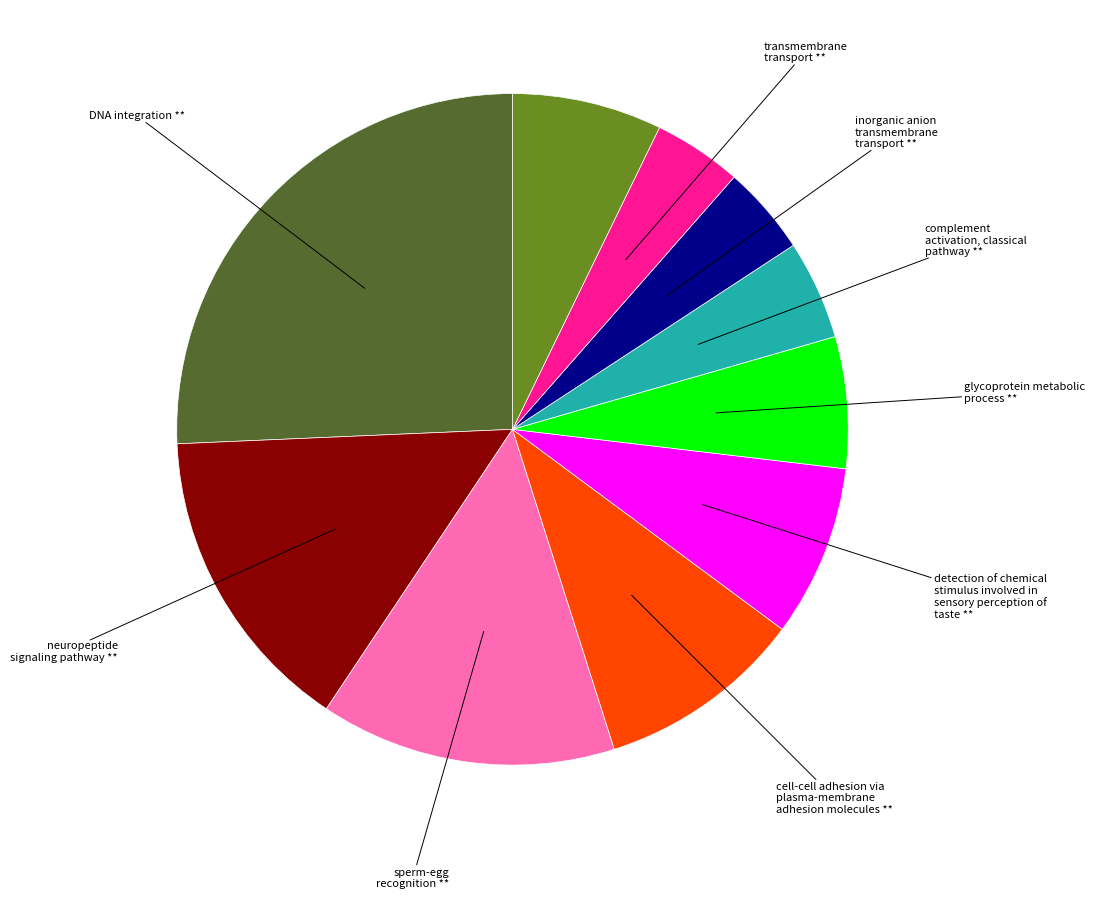

Is there a majority slice in this chart?

No